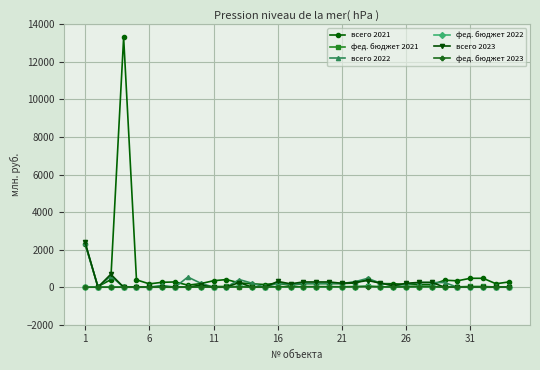

What is the difference between the maximum and minimum values in the фед. бюджет 2021 series?

43.1